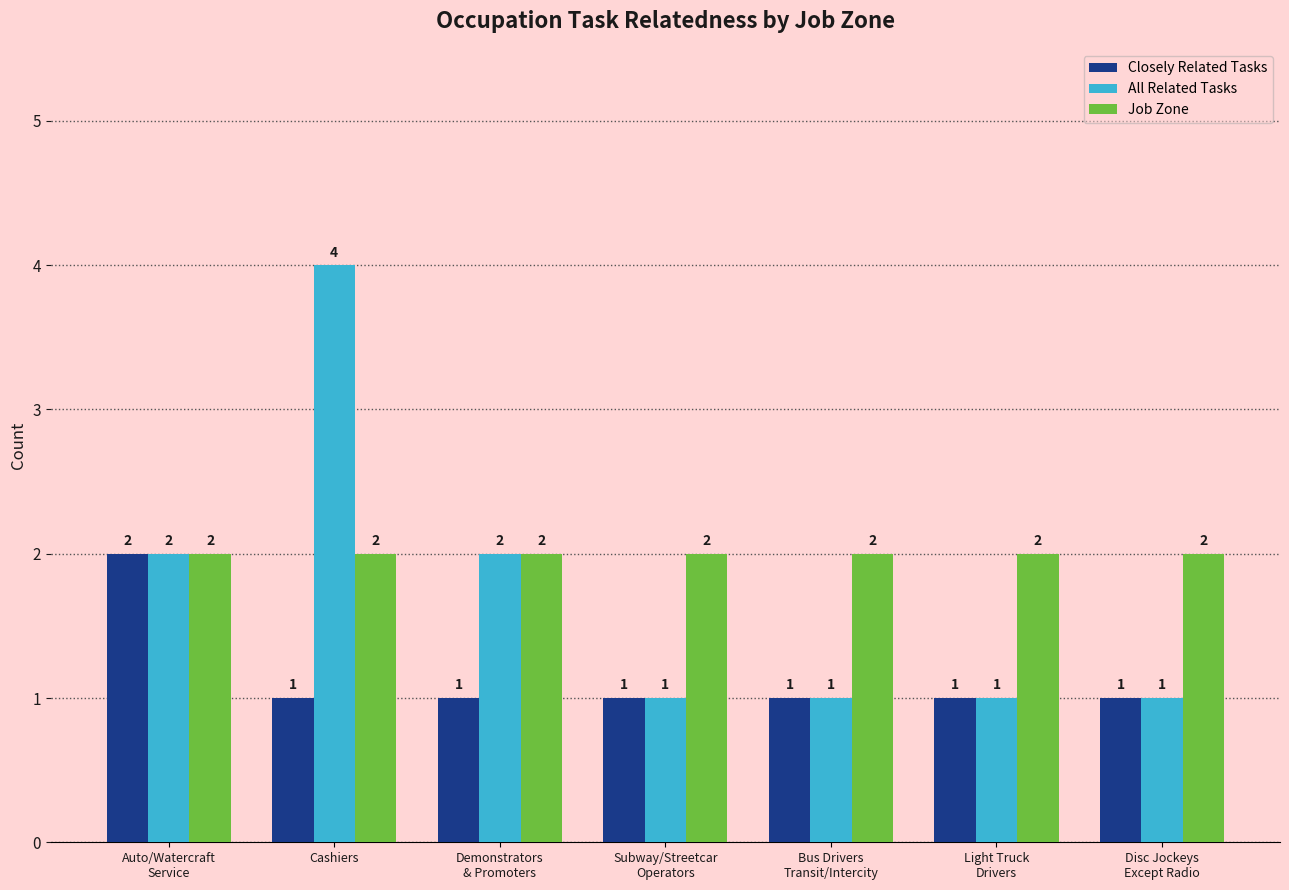

How many distinct data groups are displayed?

3